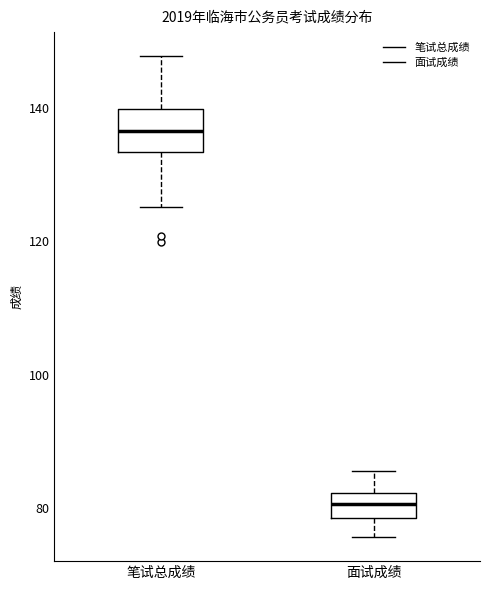

Which box has the highest median line?

笔试总成绩